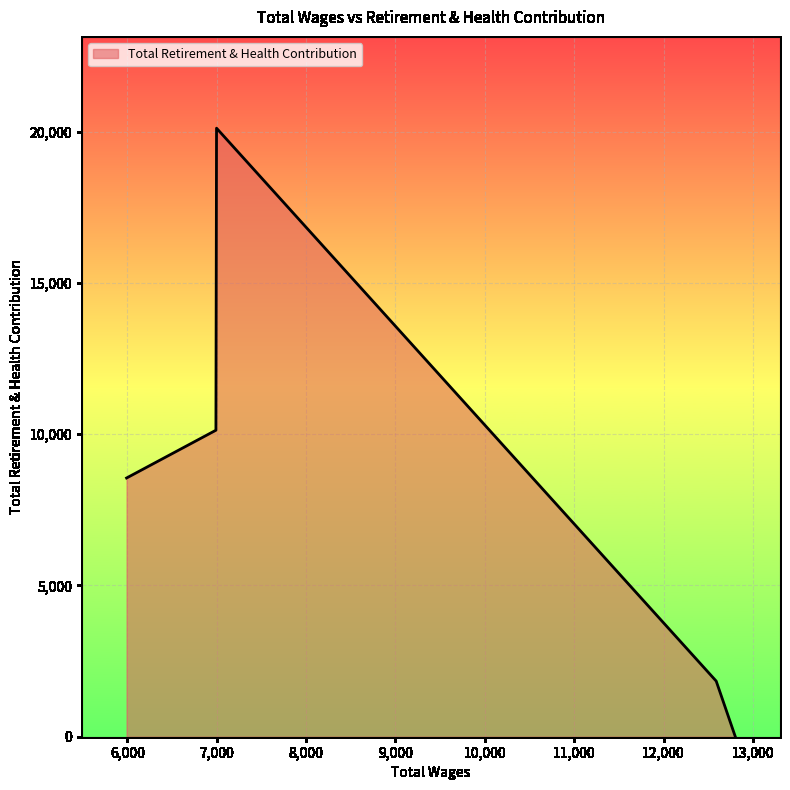

True or false: there are more than 2 points higher than both neighbors.

False